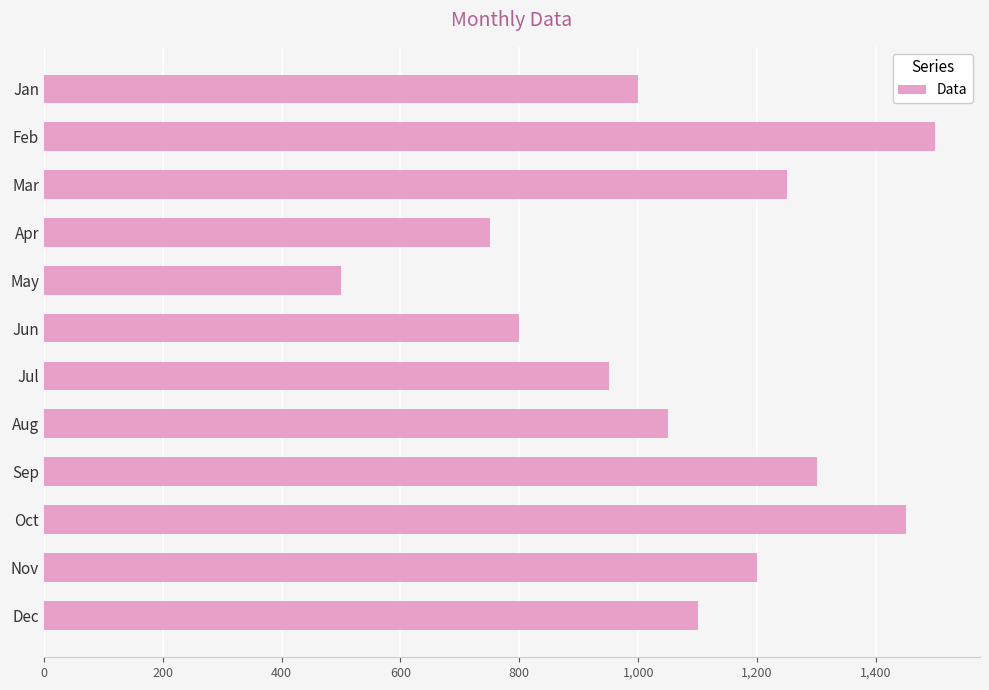

What is the value of the 5th bar from the top?

500